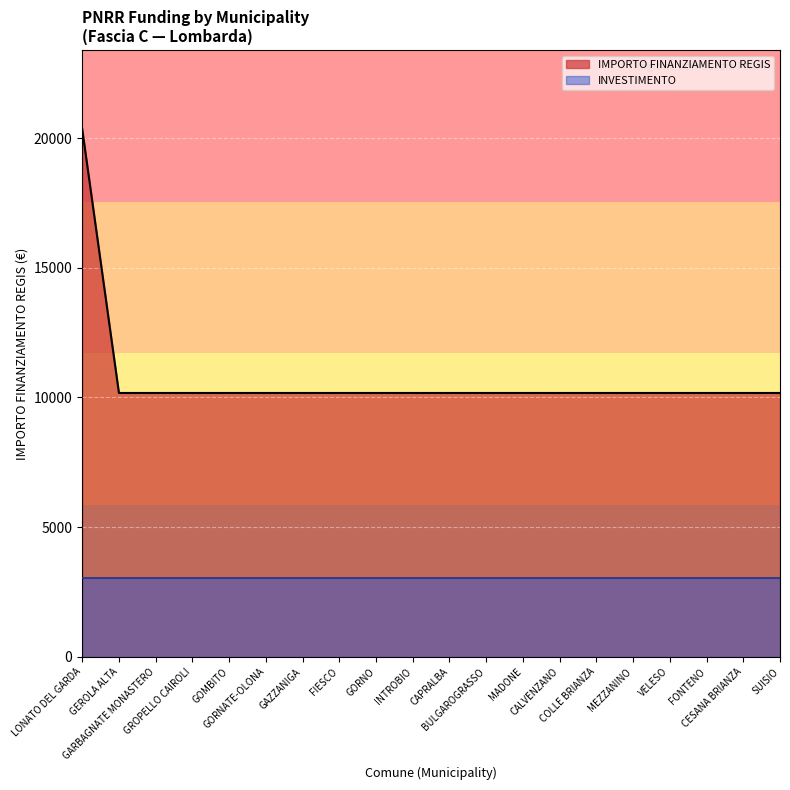

Reading left to right, what are all the values shown in this chart?

LONATO DEL GARDA=20344	GEROLA ALTA=10172	GARBAGNATE MONASTERO=10172	GROPELLO CAIROLI=10172	GOMBITO=10172	GORNATE-OLONA=10172	GAZZANIGA=10172	FIESCO=10172	GORNO=10172	INTROBIO=10172	CAPRALBA=10172	BULGAROGRASSO=10172	MADONE=10172	CALVENZANO=10172	COLLE BRIANZA=10172	MEZZANINO=10172	VELESO=10172	FONTENO=10172	CESANA BRIANZA=10172	SUISIO=10172